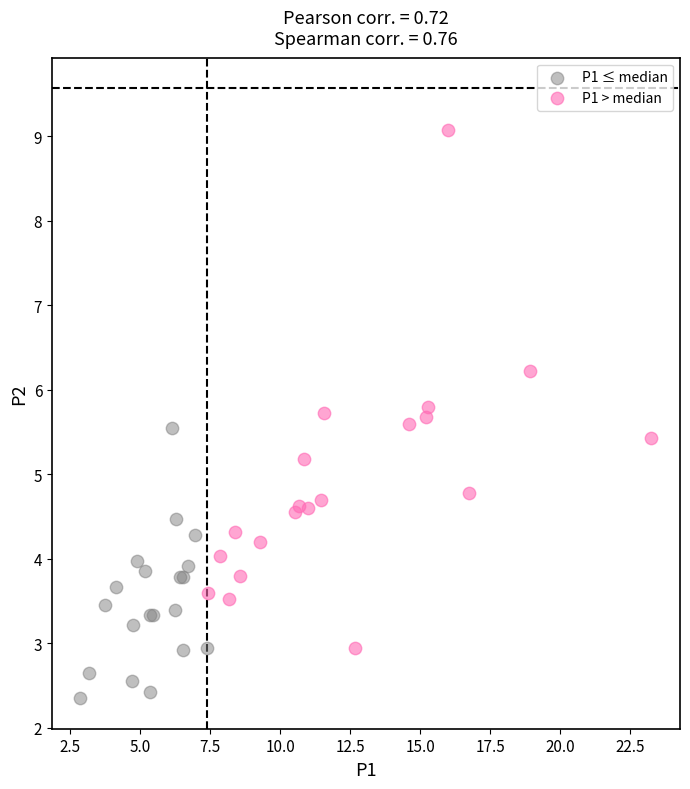

What are all the series names shown in the legend?

P1 ≤ median, P1 > median